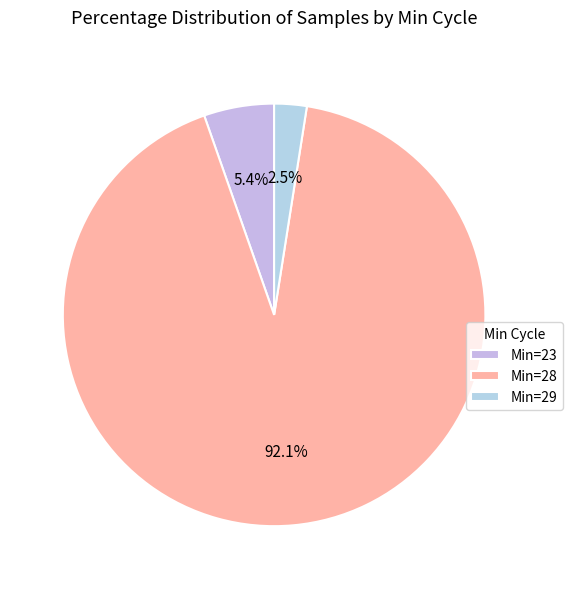

What is the largest slice in the pie chart?

Min=28